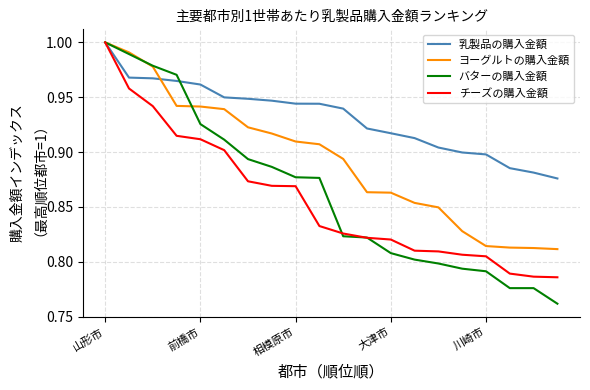

After their last crossing, which series has the higher values: 乳製品の購入金額 or バターの購入金額?

乳製品の購入金額